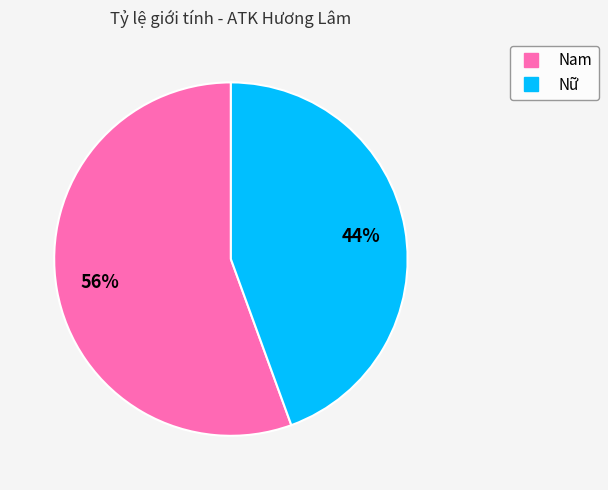

Rank the categories by value from lowest to highest.

Nữ, Nam